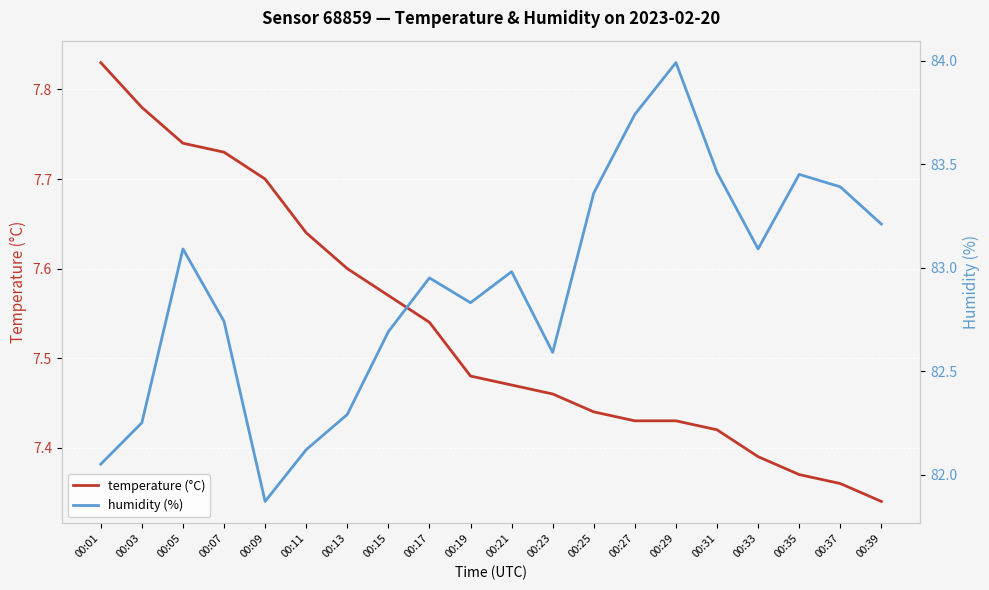

What is the sum of all temperature (°C) values?

150.7